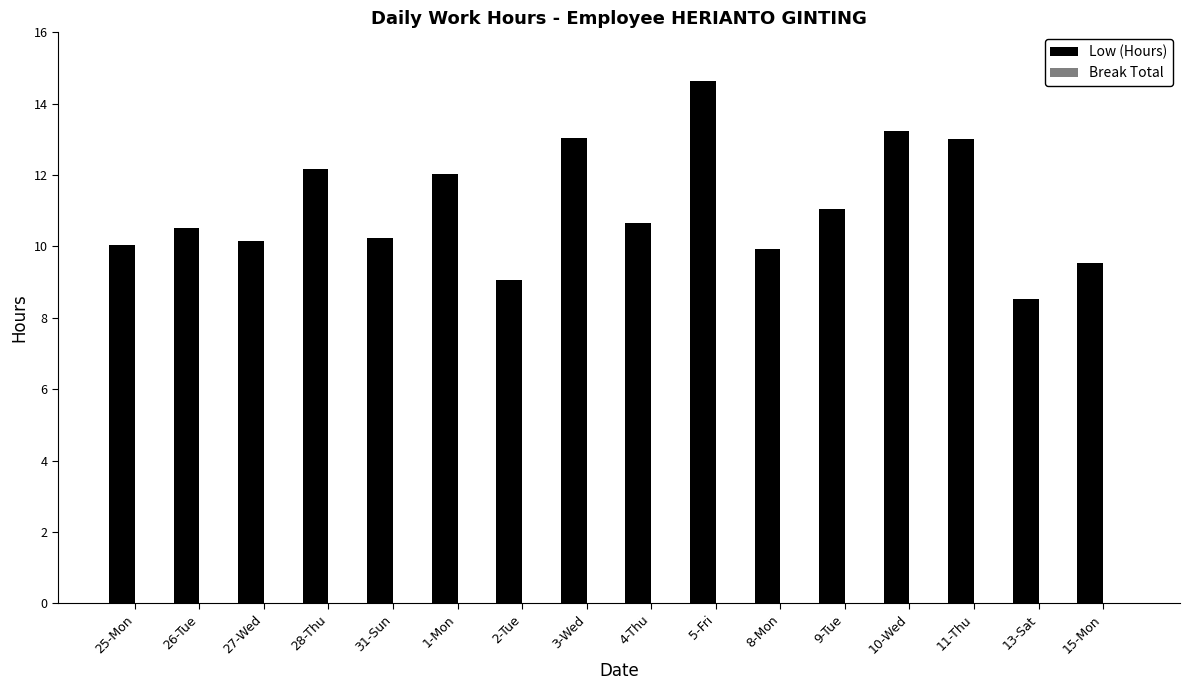

Does the chart contain stacked bars?

No